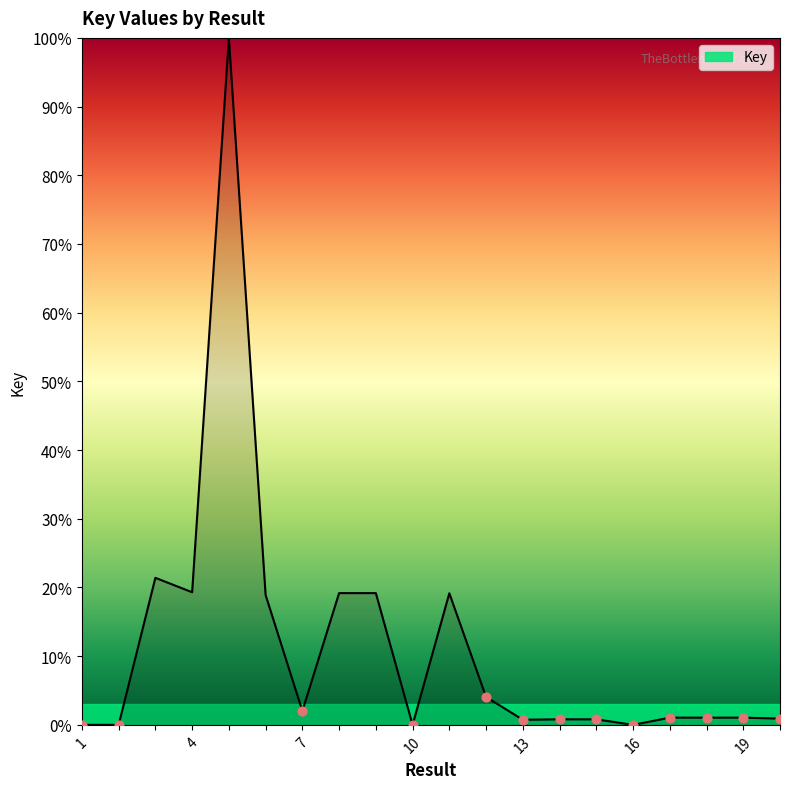

What is the difference between the maximum and minimum values?

100.0